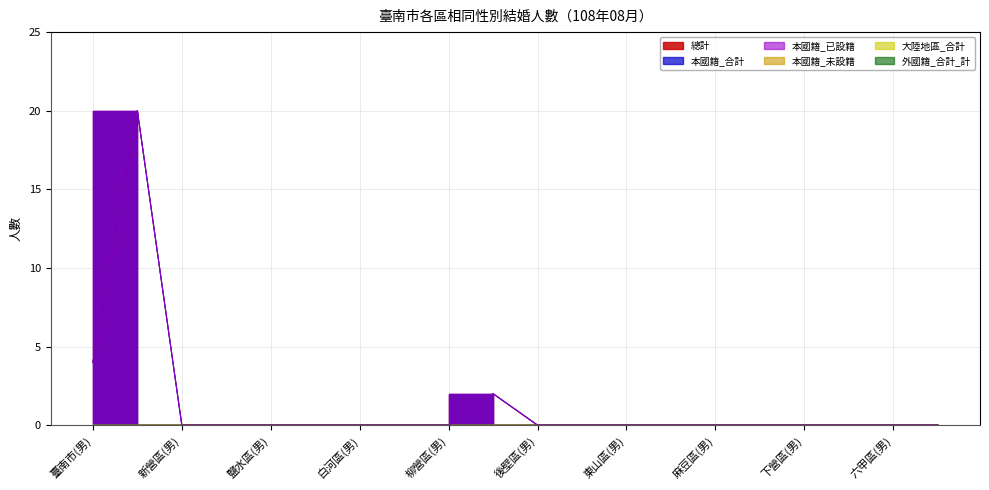

Which series has the largest range (max minus min)?

總計